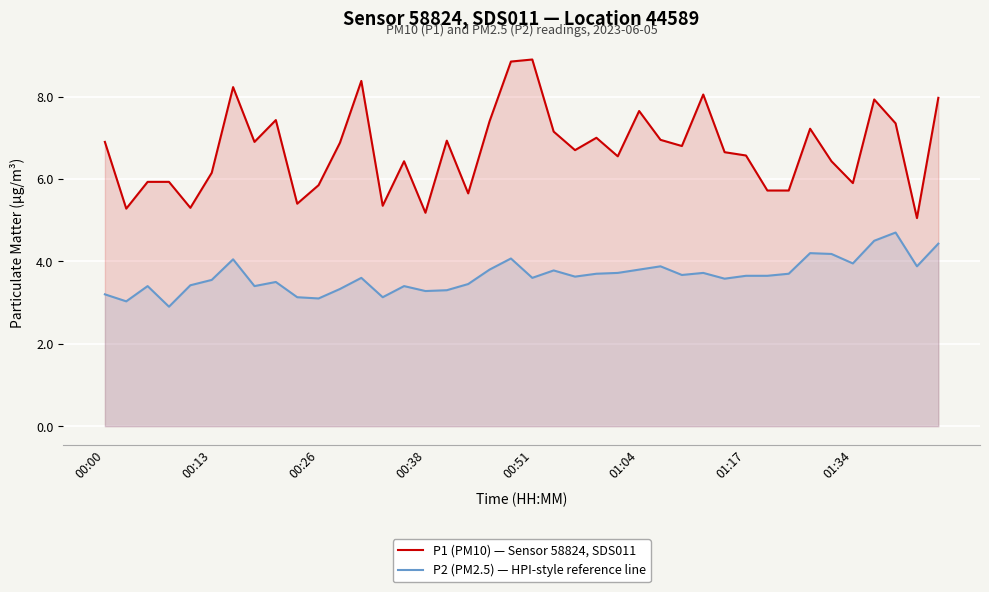

What is the sum of all P2 (PM2.5) — HPI-style reference line values?

146.0